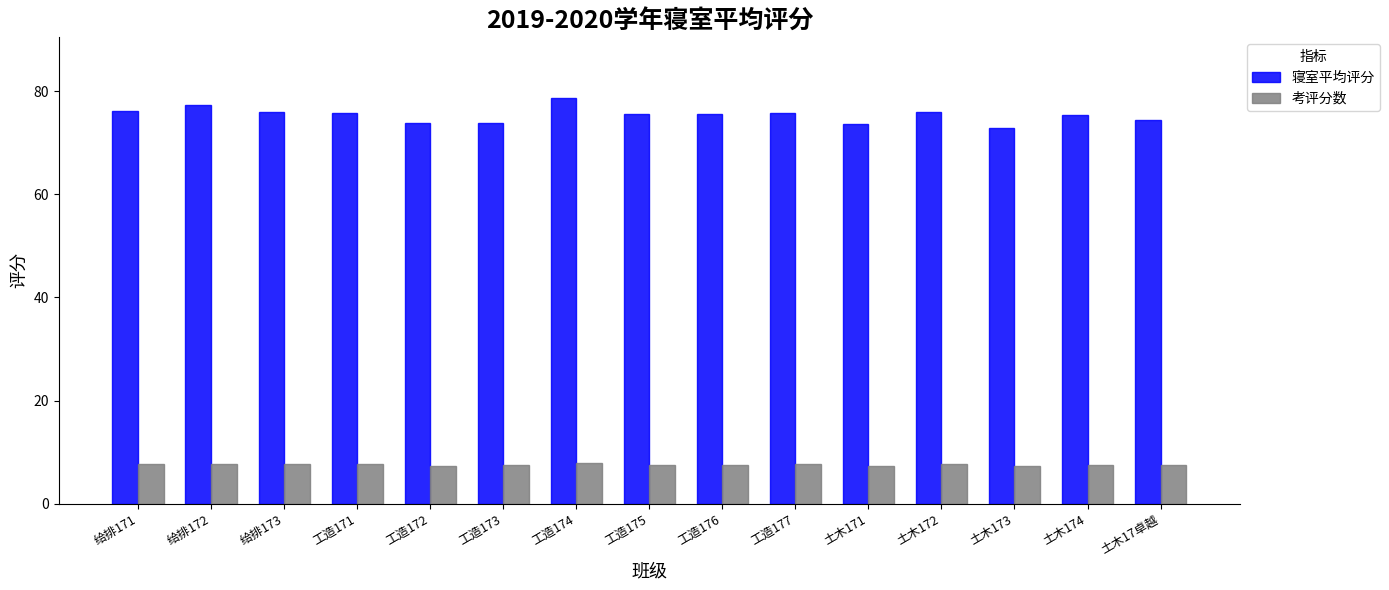

How many categories are shown in the chart?

15